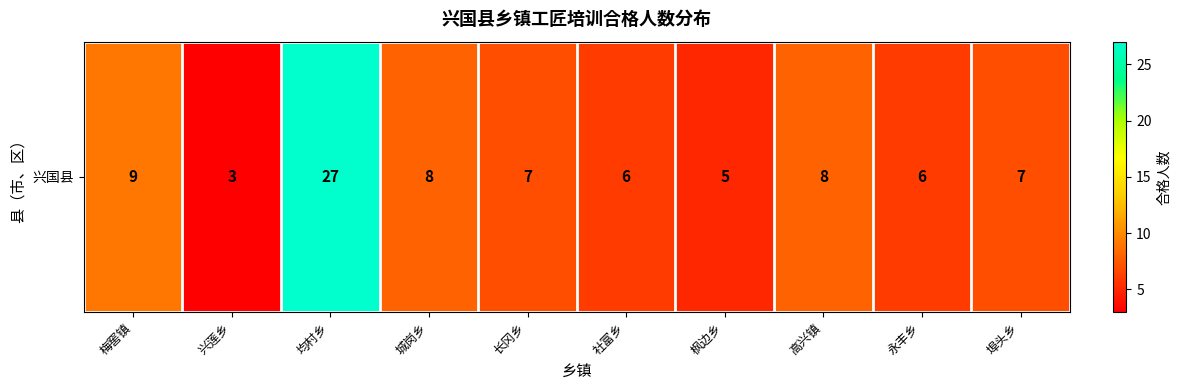

Which label corresponds to the largest value in the chart?

均村乡